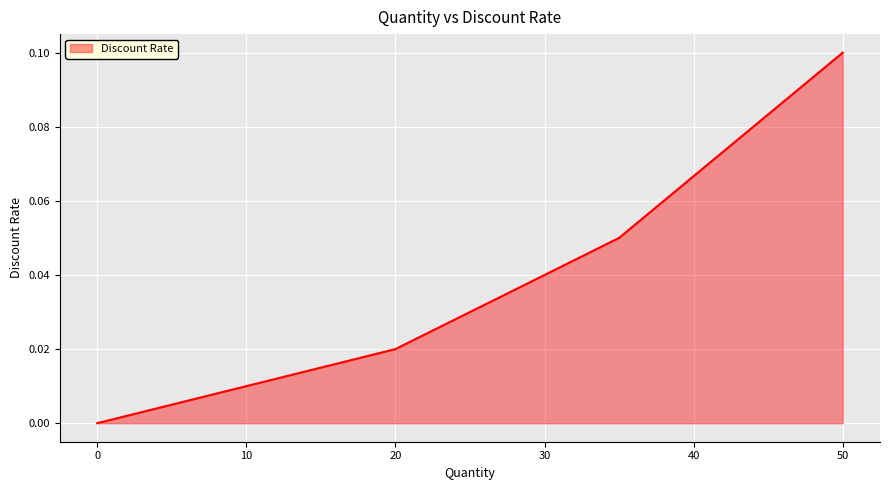

True or false: there are more than 0 points higher than both neighbors.

False